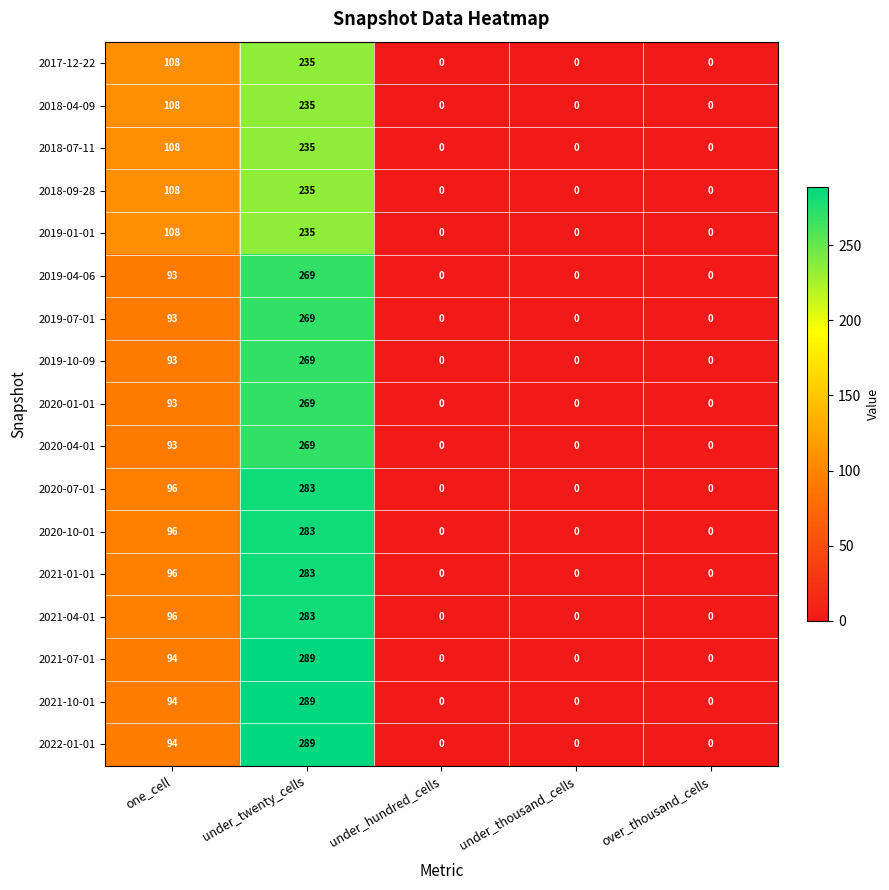

At which category is the sum across all series the highest?

under_twenty_cells